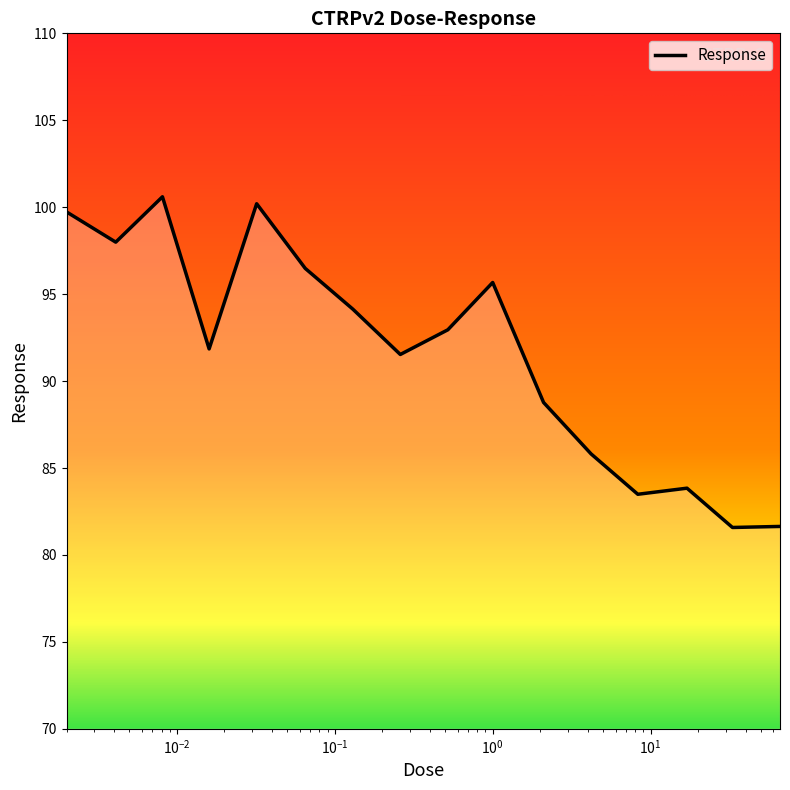

Which label corresponds to the smallest value in the chart?

33.0